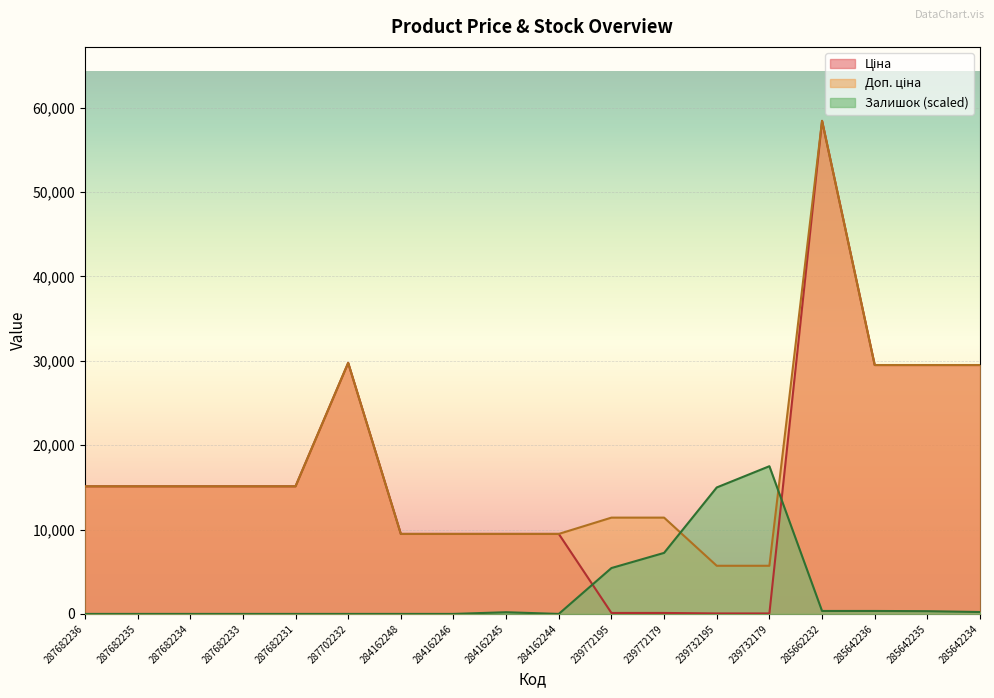

What is the difference between the Доп. ціна values at 284162248 and 239772179?

1929.9